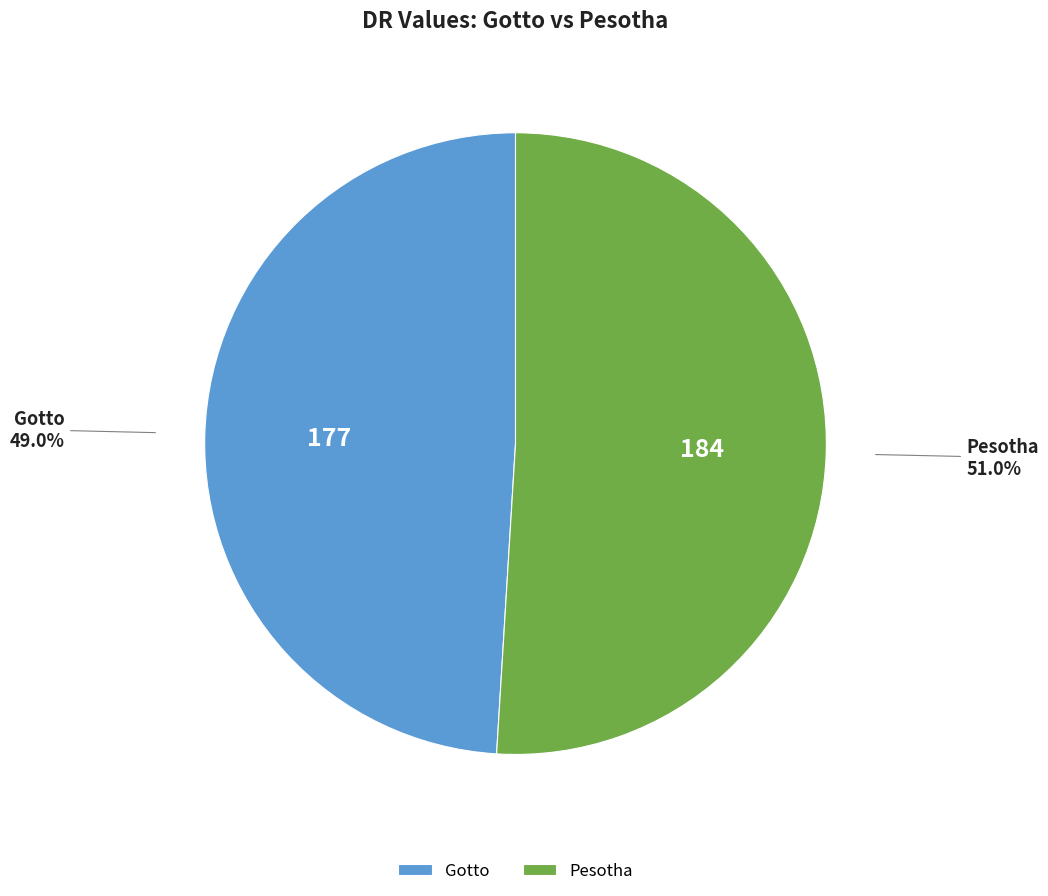

The Gotto slice represents 62% of the pie. True or false?

False